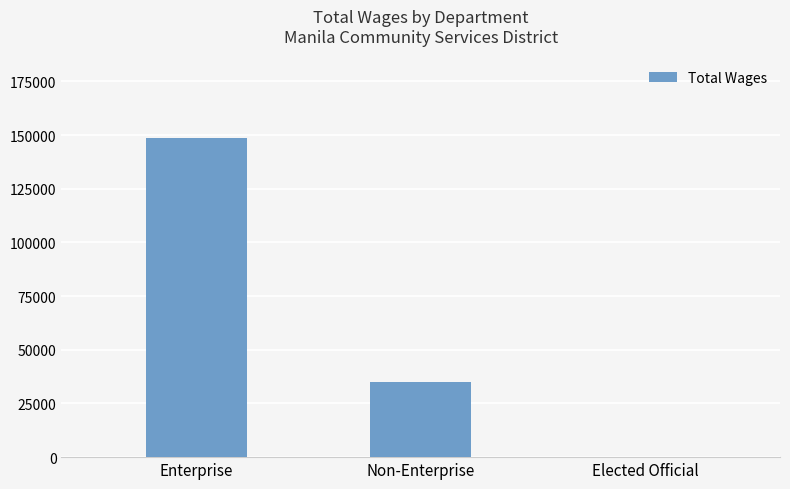

What is the change in value from Enterprise to Elected Official?

-148656